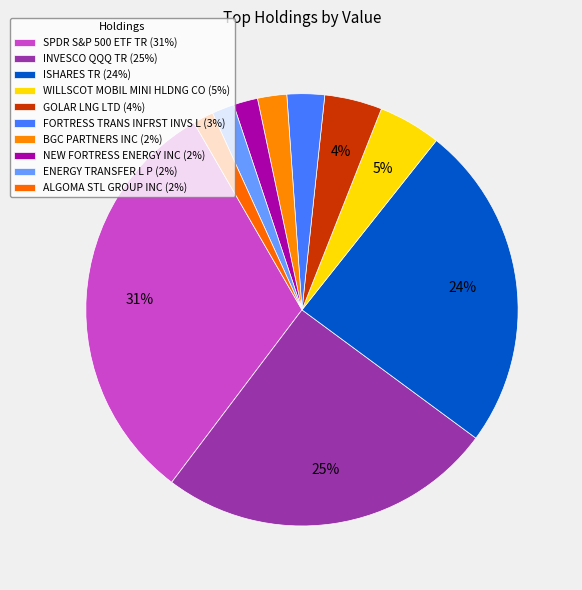

Do WILLSCOT MOBIL MINI HLDNG CO and ISHARES TR together represent more than half of the pie?

No